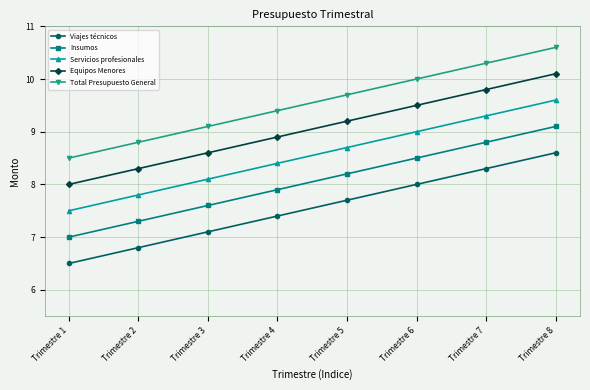

True or false: Servicios profesionales and Total Presupuesto General intersect in this chart.

False